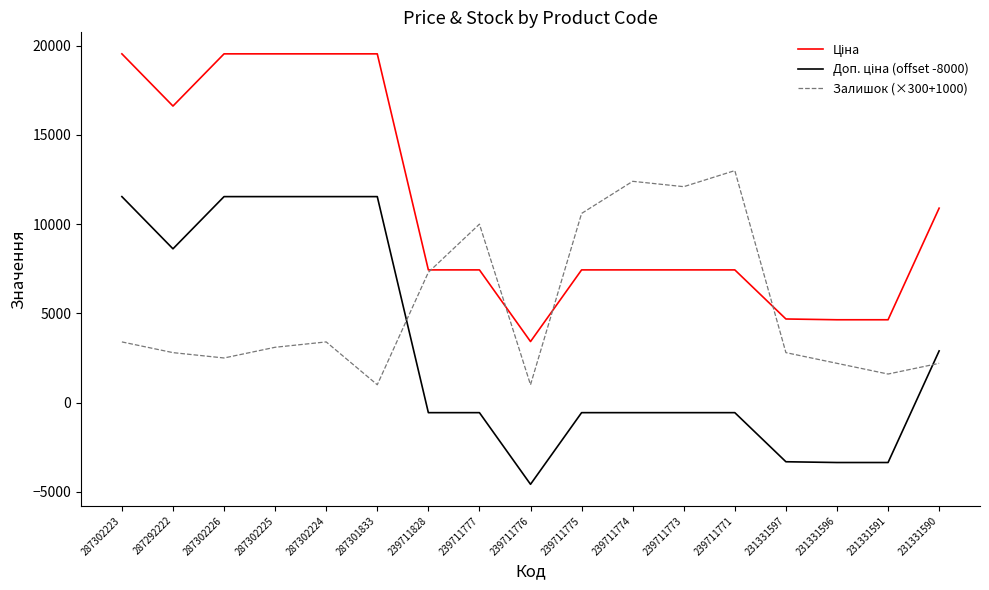

Read the Залишок (×300+1000) value at 239711771.

13000.0